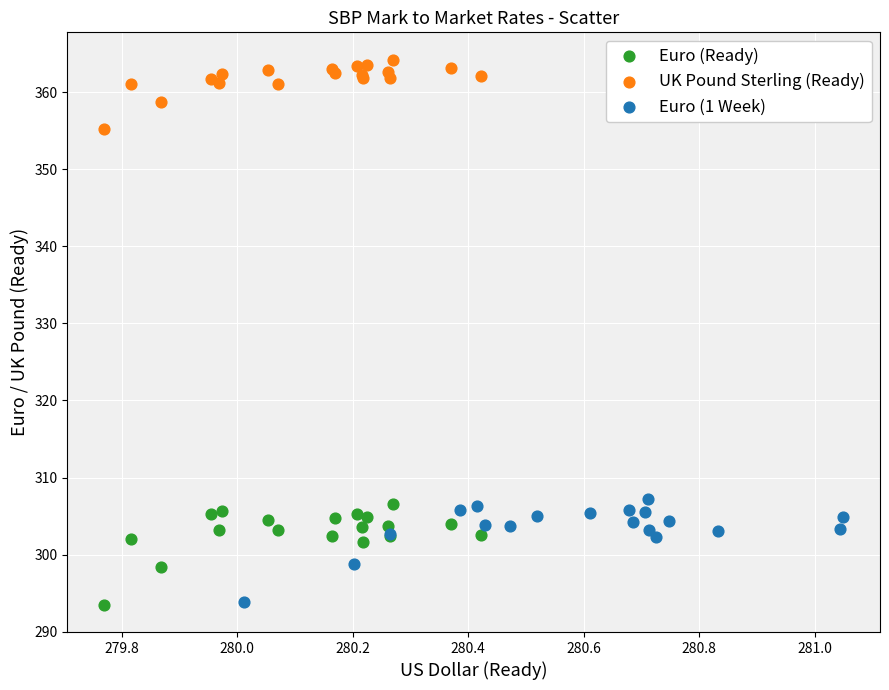

Which series has the widest spread of Y values?

Euro (1 Week)